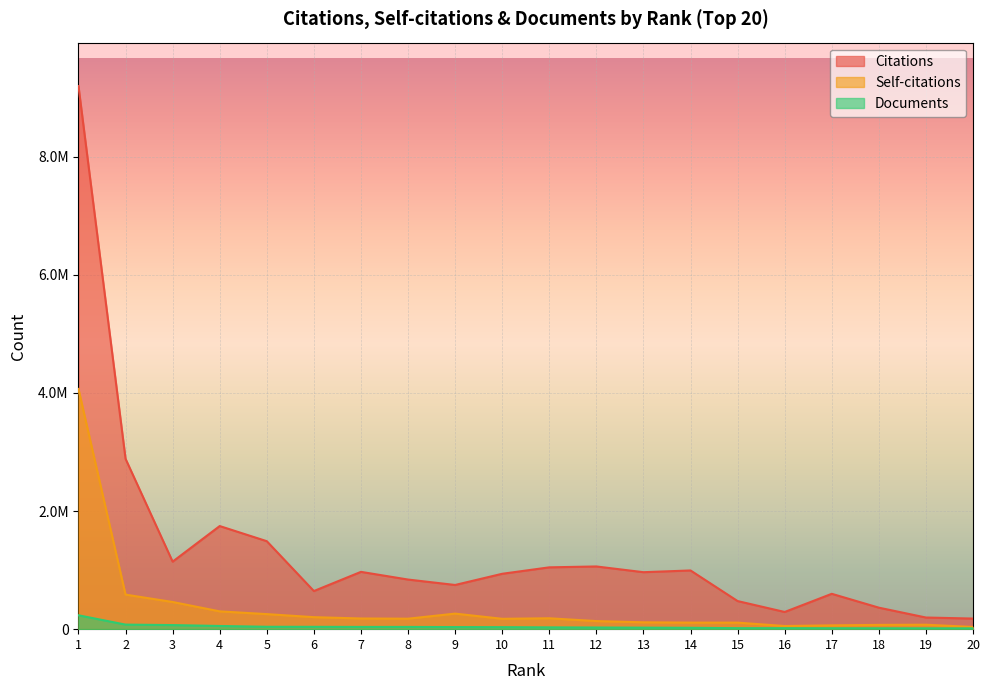

At which label is Documents closest to 124391?

2